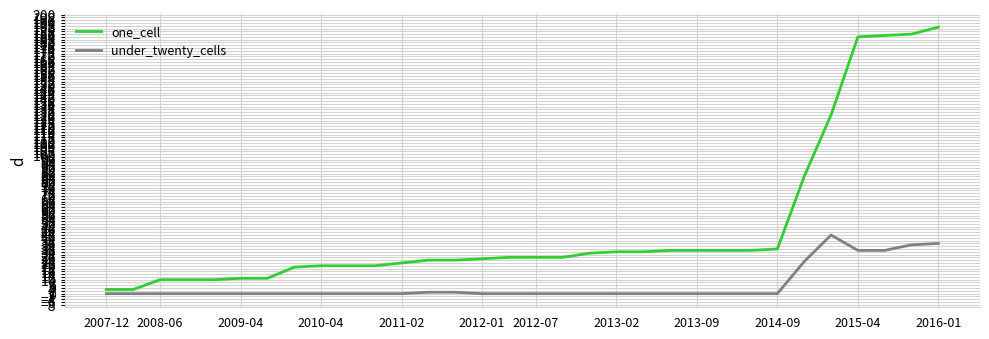

At how many categories does at least one series exceed 118?

5